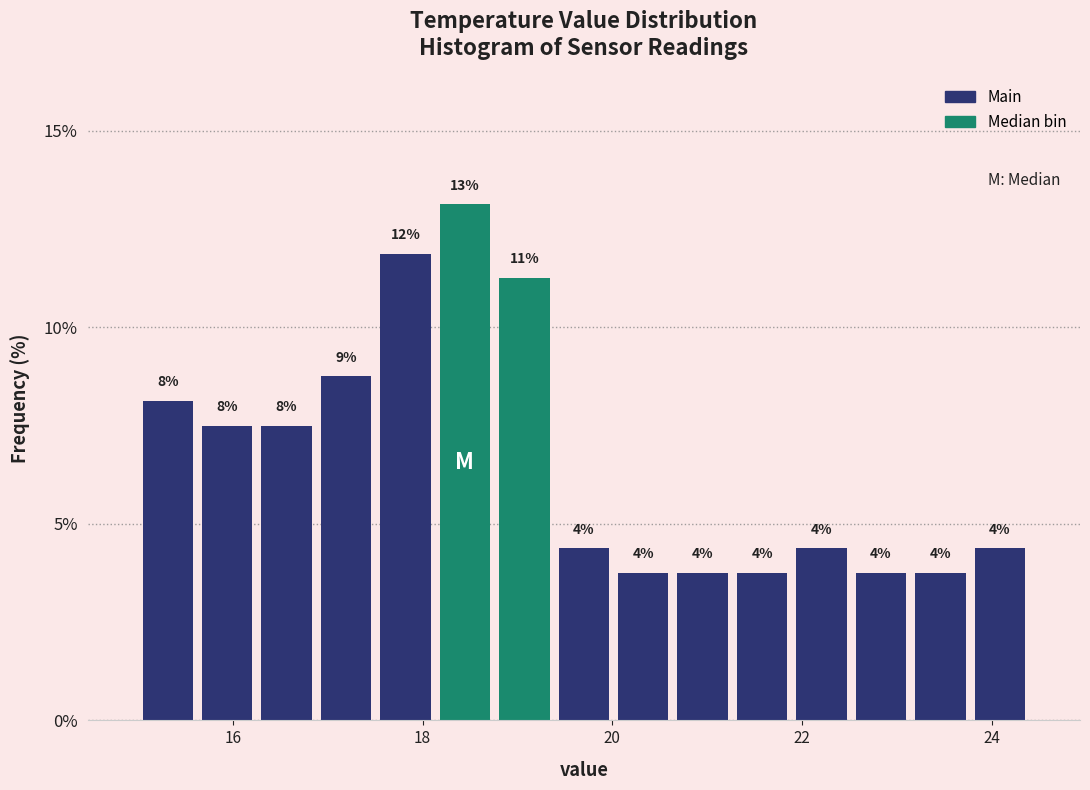

Around what value on the x-axis is the tallest bar? Give the approximate position of its centre, as read against the axis.

18.4